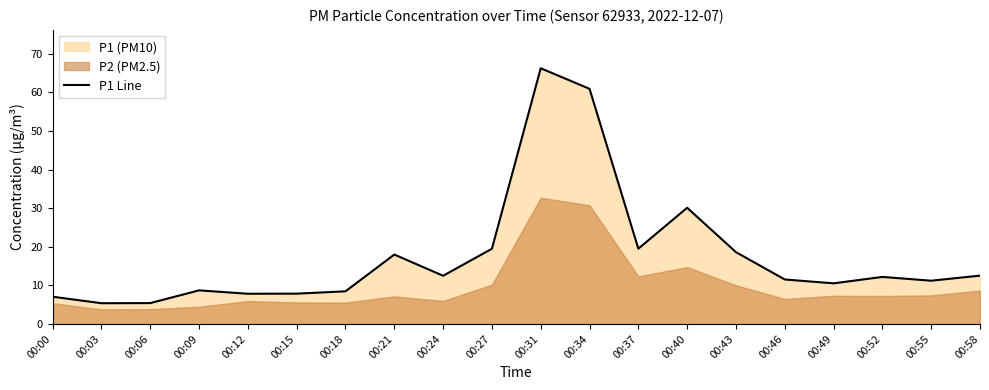

Where is the first local minimum?

00:03